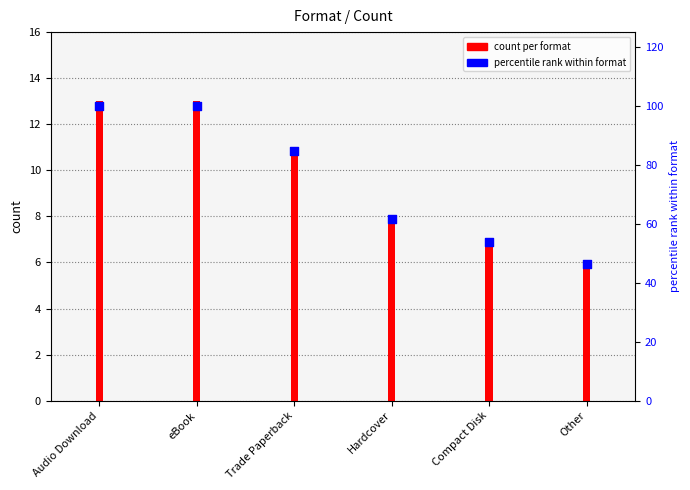

Which series reaches the maximum Y coordinate?

percentile rank within format